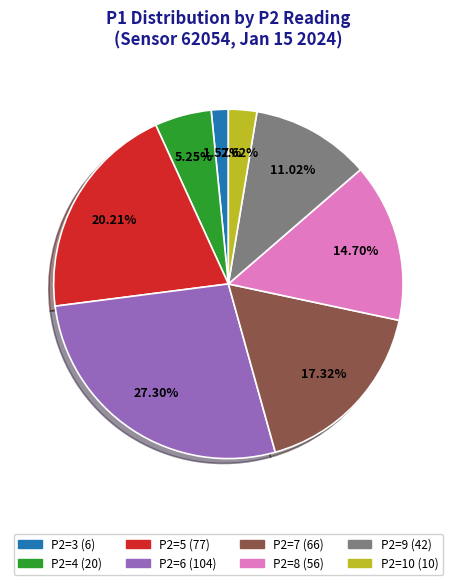

To the nearest percent, what is the difference between the largest and smallest slice percentages?

26%